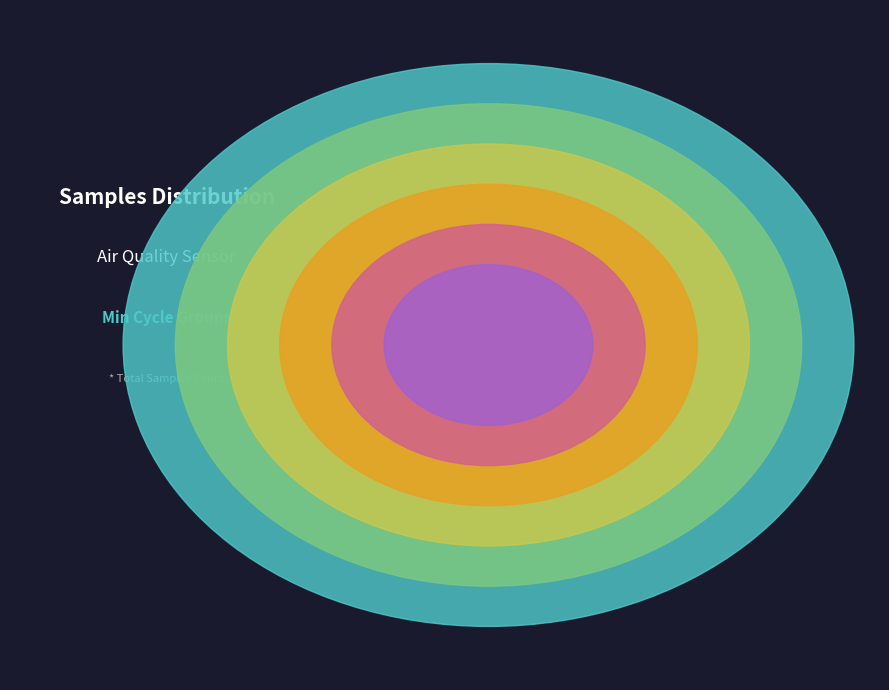

What percentage is NOT represented by 86?

91.6%